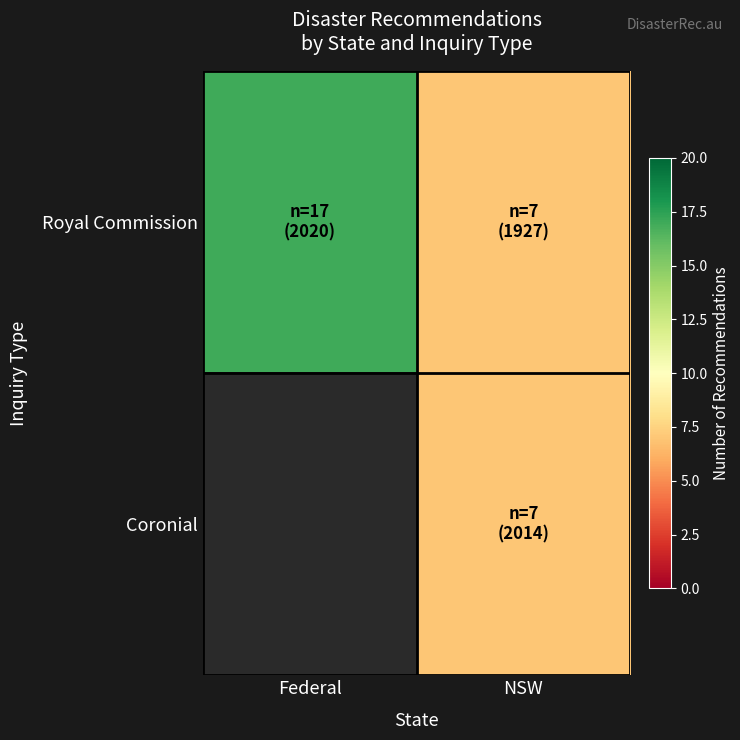

List the labels in order of Royal Commission value, largest first.

Federal, NSW